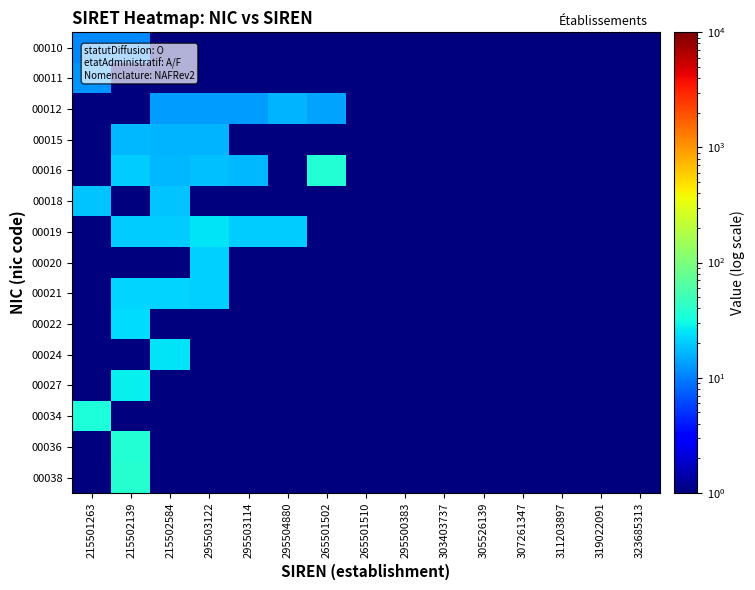

At how many categories does at least one series exceed 24?

5